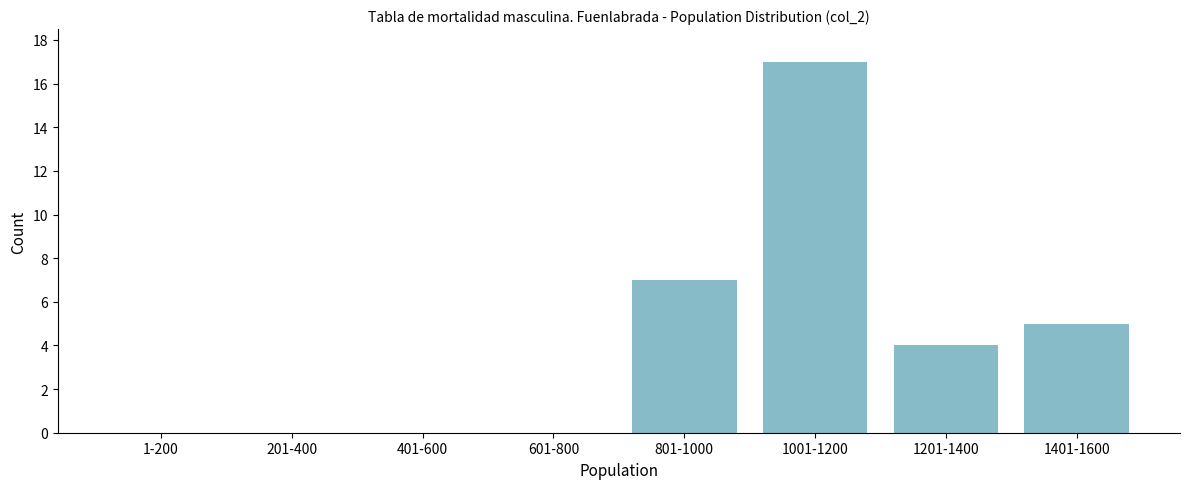

Reading right to left, what are all the values shown in this chart?

1401-1600=5	1201-1400=4	1001-1200=17	801-1000=7	601-800=0	401-600=0	201-400=0	1-200=0